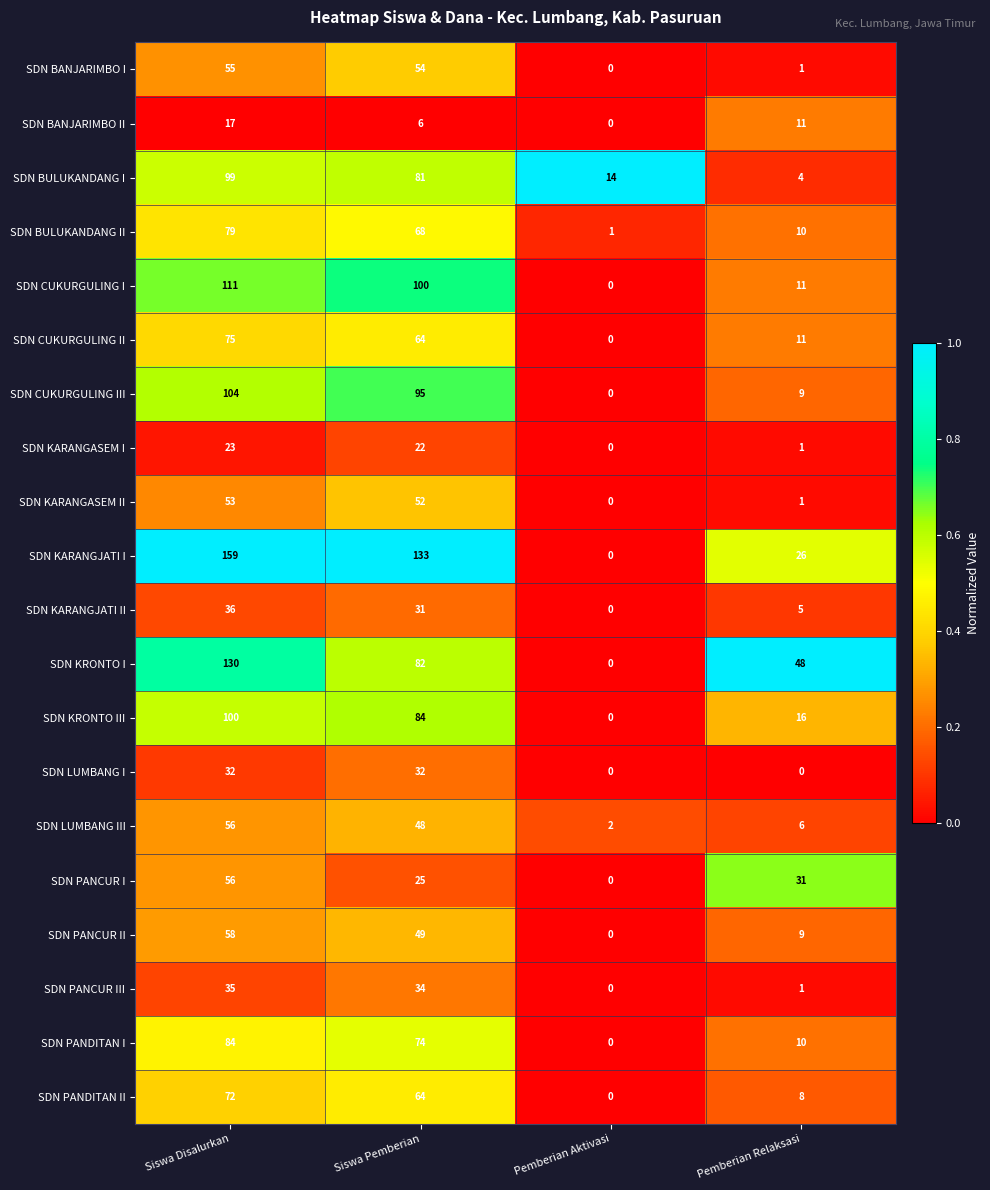

Where does the SDN PANCUR I series first go above 31?

Siswa Disalurkan